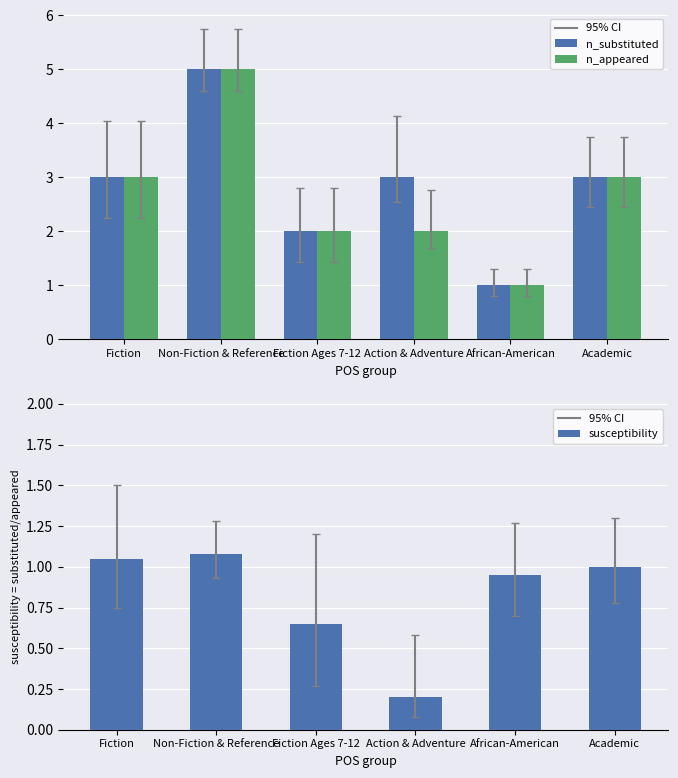

At which category is the sum across all series the highest?

Non-Fiction & Reference